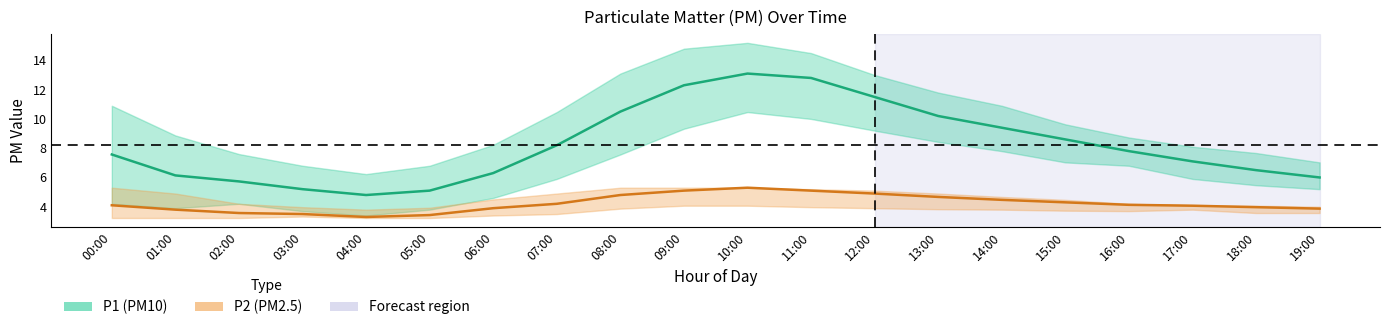

What is the spread (max minus min) of values at 17:00?

3.0